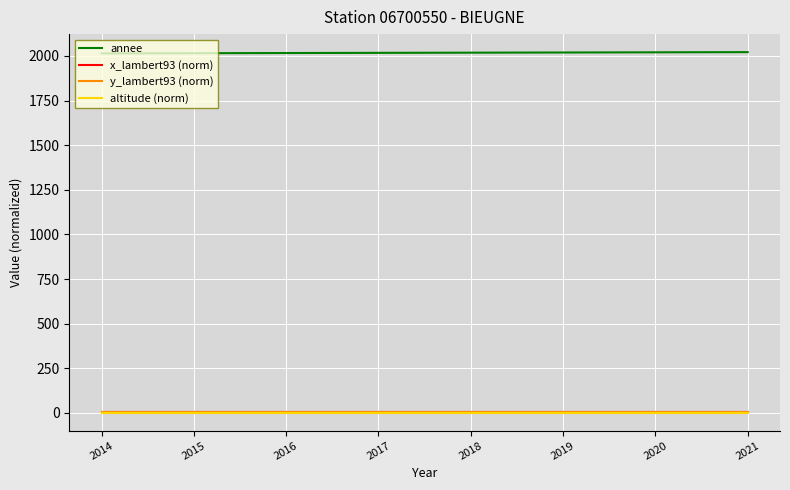

Is the value of y_lambert93 (norm) at 2016 greater than the value of x_lambert93 (norm) at 2015?

No